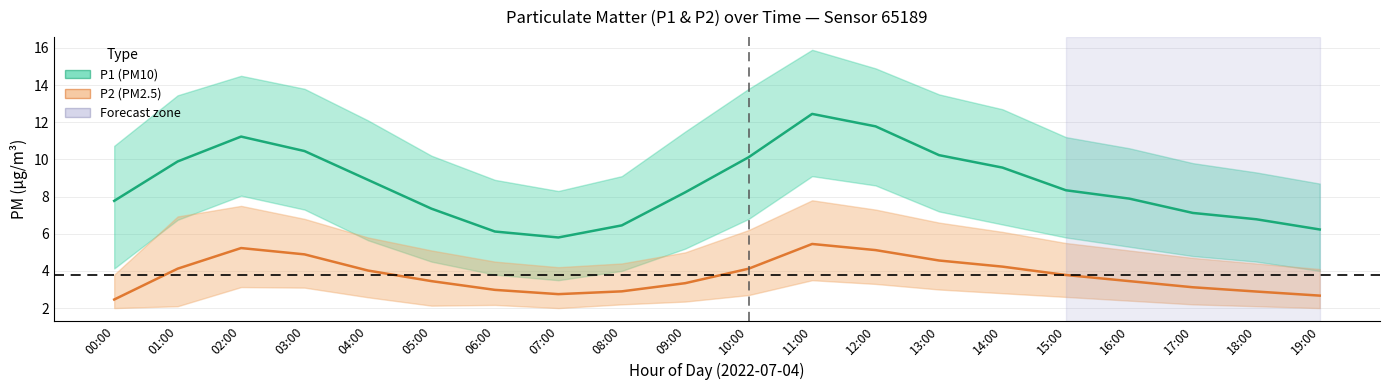

How many interior local valleys does the P2 (PM2.5) series have?

1